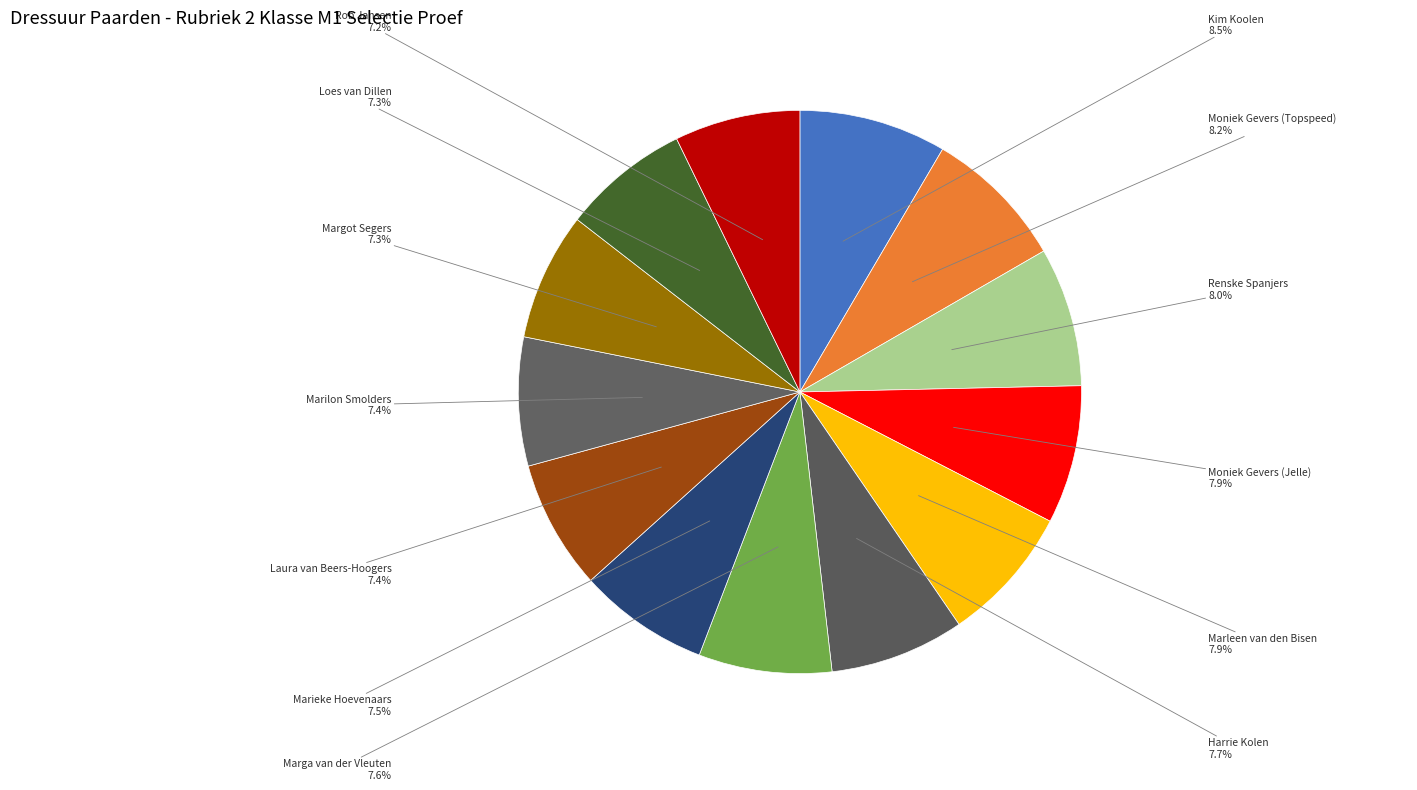

Which has a higher value, Moniek Gevers (Topspeed) or Margot Segers?

Moniek Gevers (Topspeed)